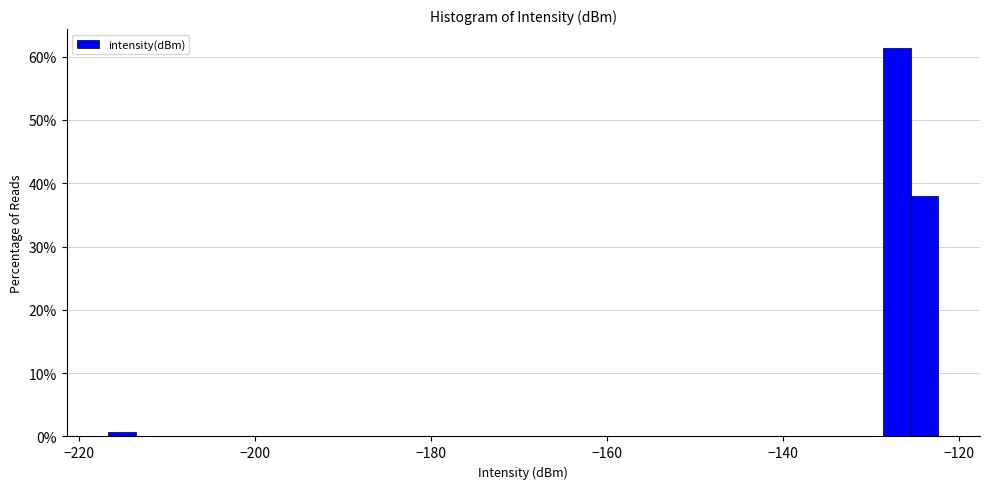

Read against the x-axis, roughly where is the centre of the tallest bar?

-128